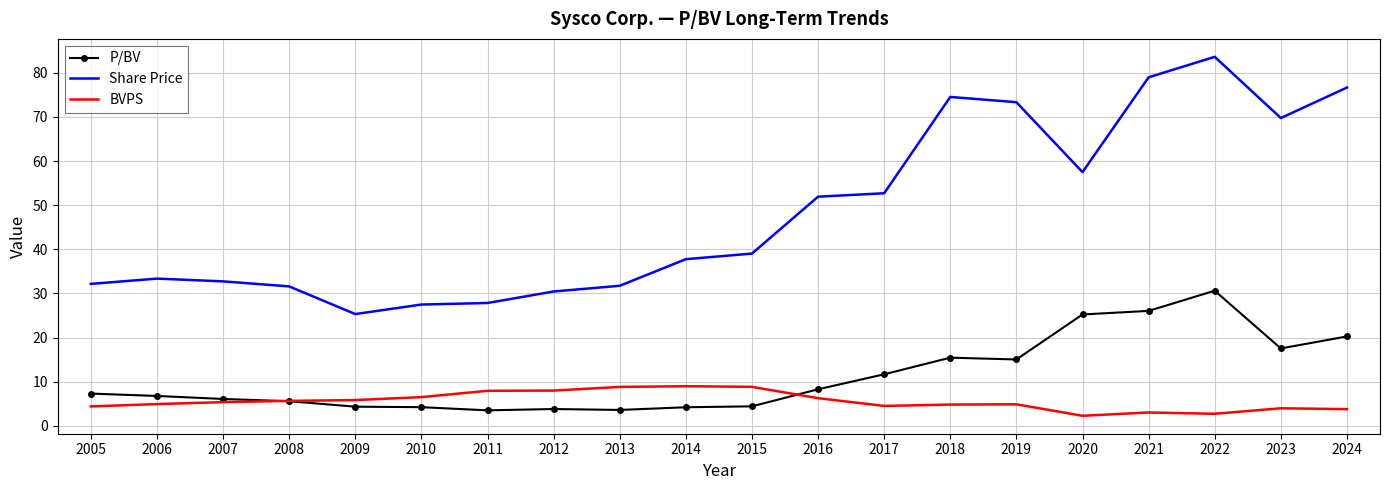

At which category is the sum across all series the highest?

2022